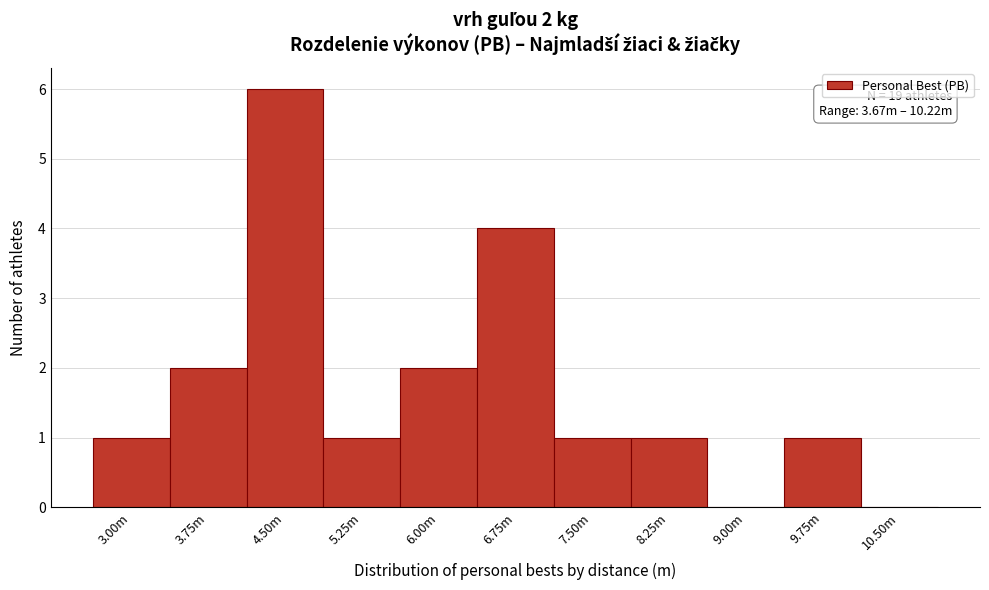

Reading left to right, what are all the values shown in this chart?

3.00m=1	3.75m=2	4.50m=6	5.25m=1	6.00m=2	6.75m=4	7.50m=1	8.25m=1	9.00m=0	9.75m=1	10.50m=0